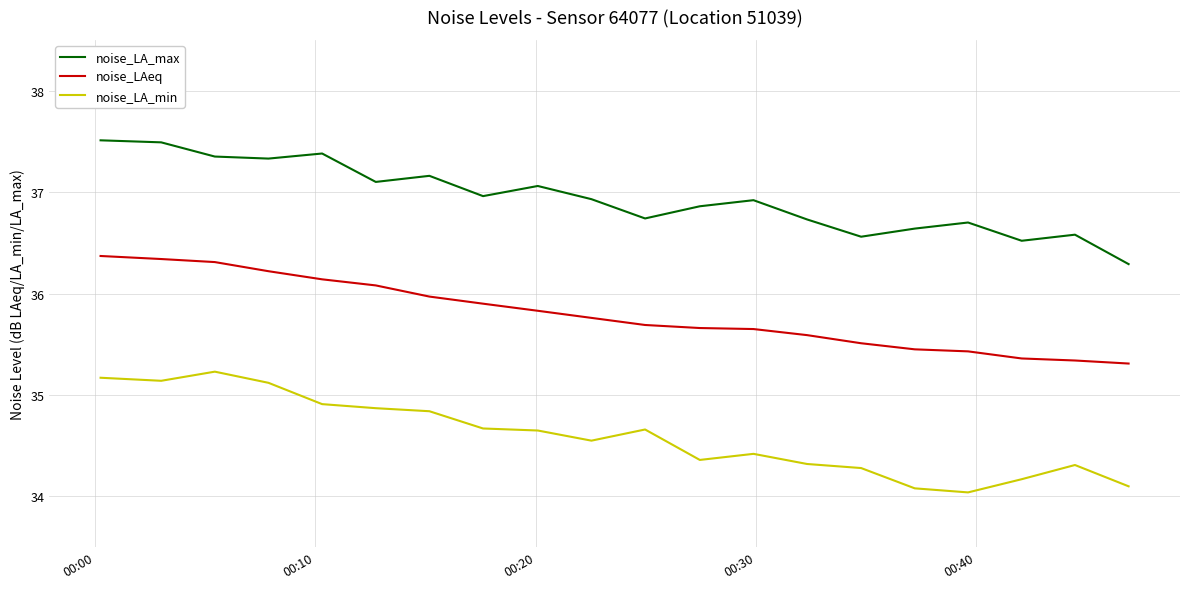

True or false: noise_LA_min and noise_LA_max intersect in this chart.

False